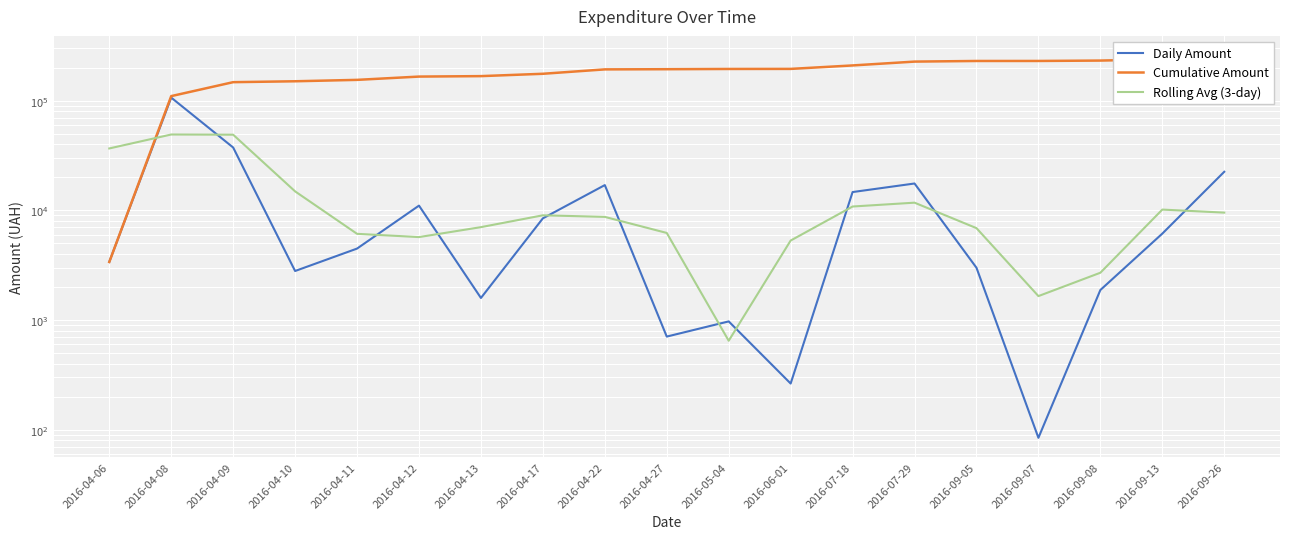

How many data points in Rolling Avg (3-day) are above 8723?

10